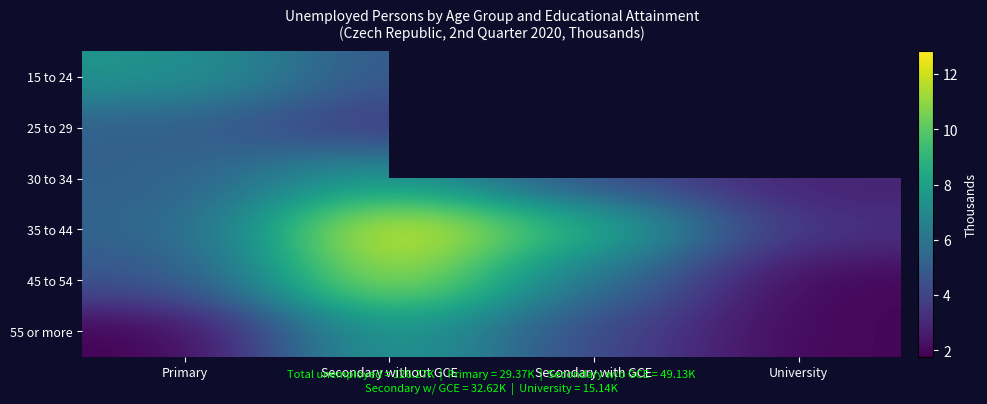

Is it true that 35 to 44 equals 4.9 at Secondary without GCE?

False